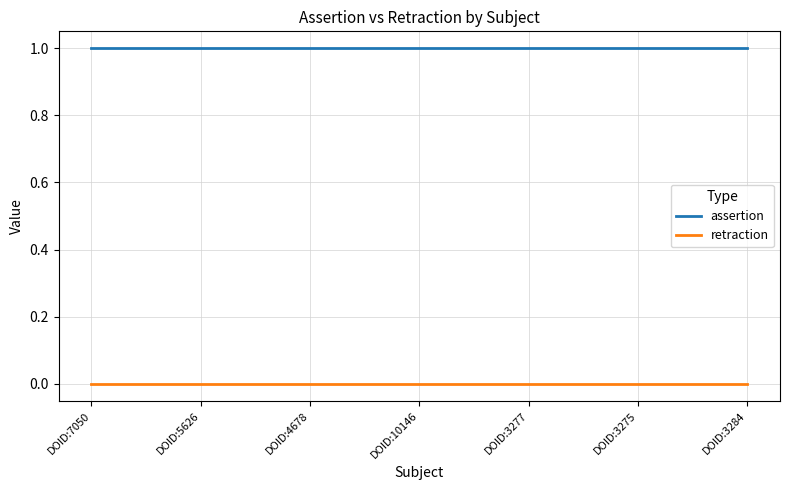

The value of assertion at DOID:4678 is 0. True or false?

False